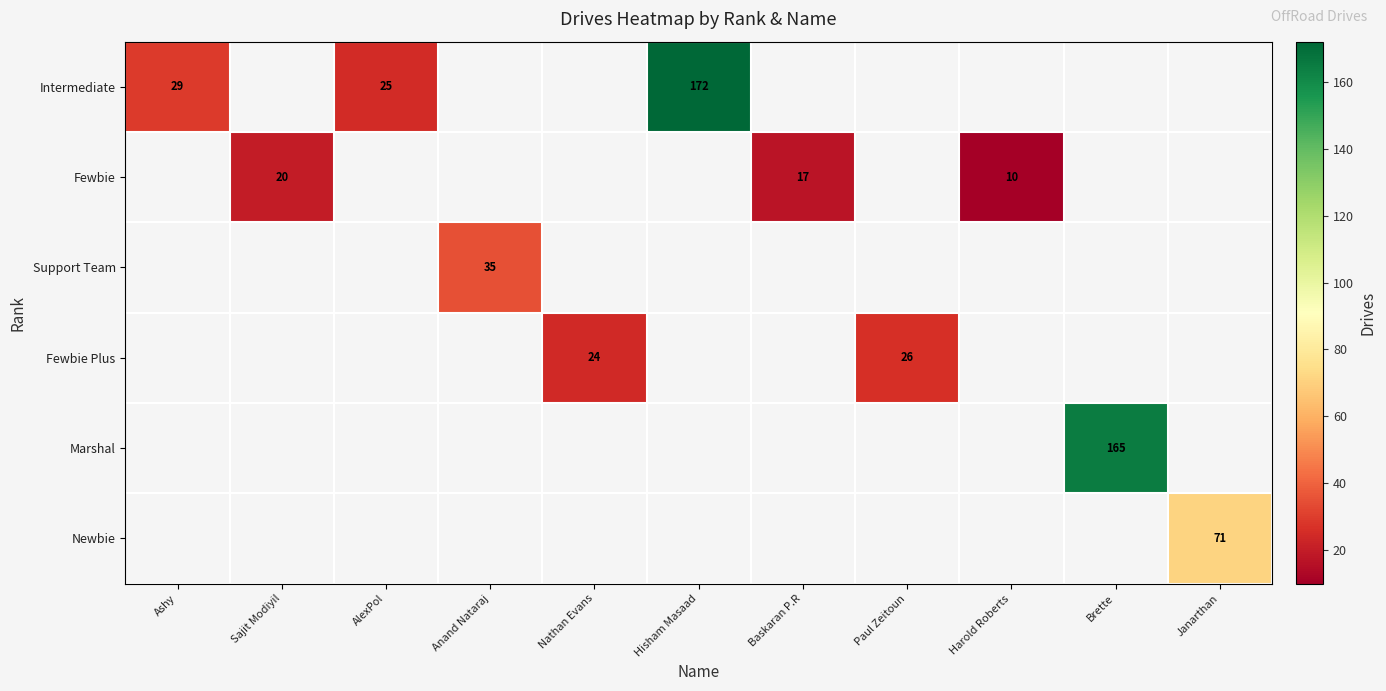

What is the greatest value displayed?

172.0